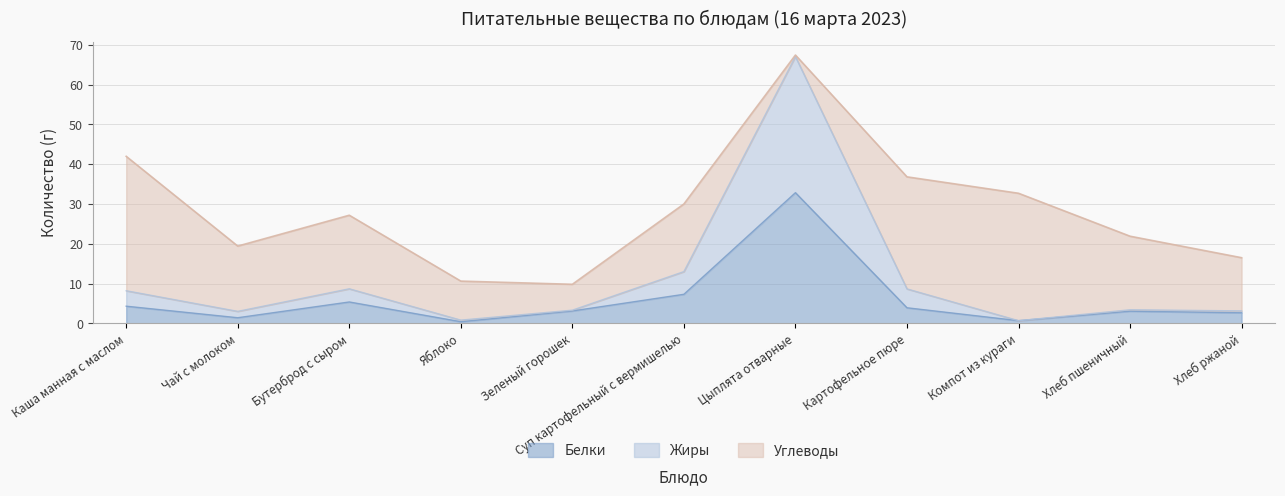

What is the maximum value for Белки?

32.8